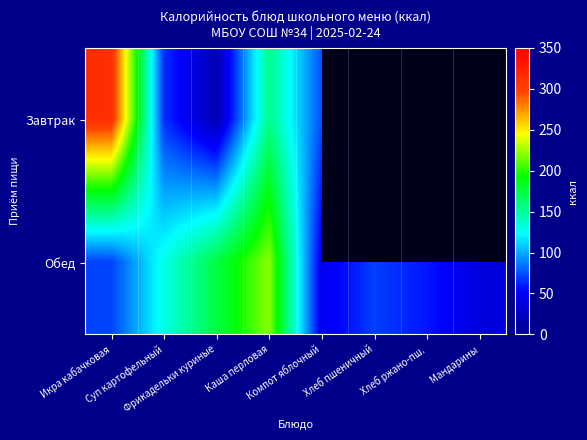

Which series has the largest total across all categories?

Обед